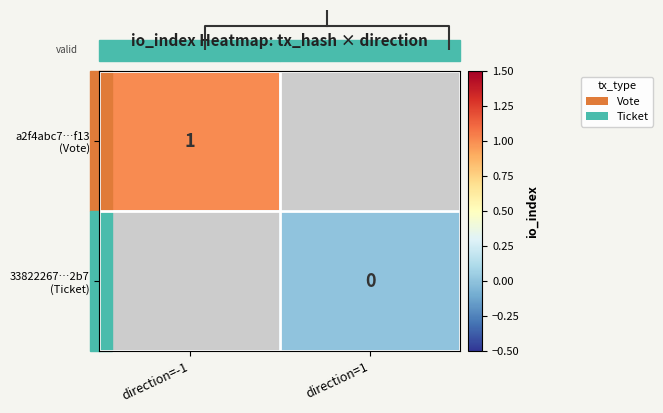

Which series has the largest range (max minus min)?

a2f4abc7…f13 (Vote)